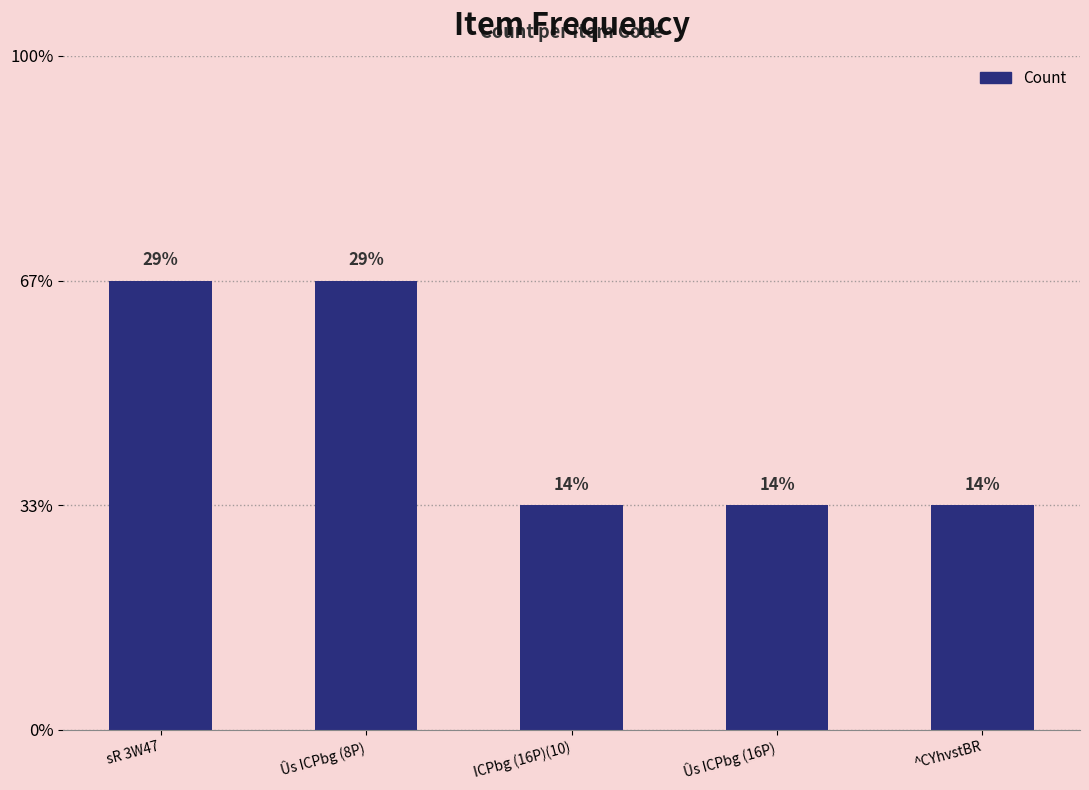

Is it true that the value at ICPbg (16P)(10) is 1?

False